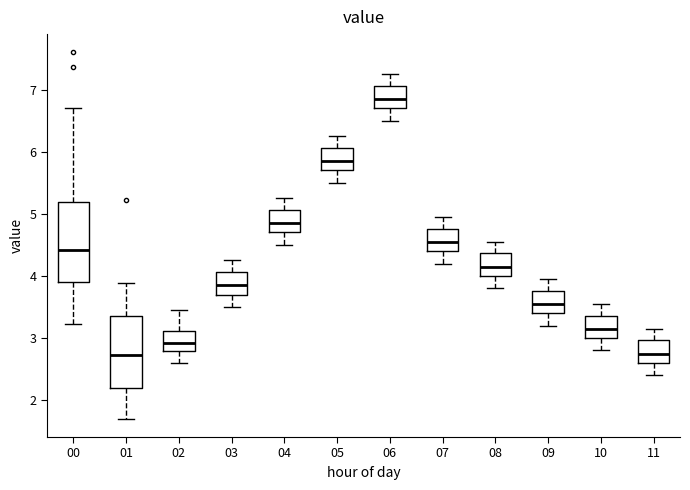

Which box is the tallest, from its lower edge to its upper edge?

00